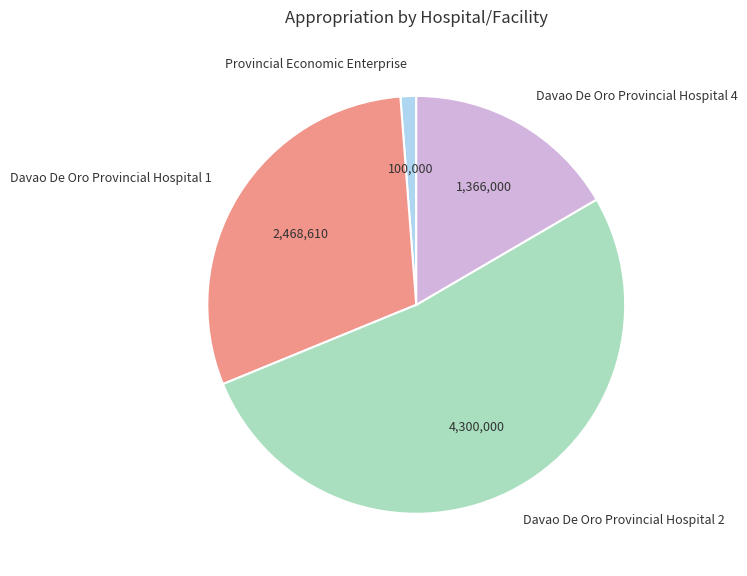

Rank the categories by value from highest to lowest.

Davao De Oro Provincial Hospital 2, Davao De Oro Provincial Hospital 1, Davao De Oro Provincial Hospital 4, Provincial Economic Enterprise